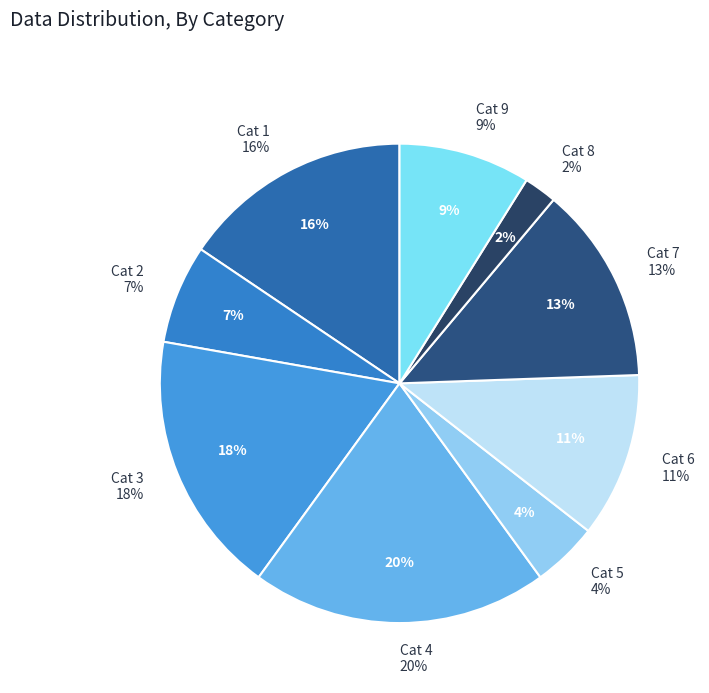

What percentage is the 6 slice, to the nearest percent?

11%